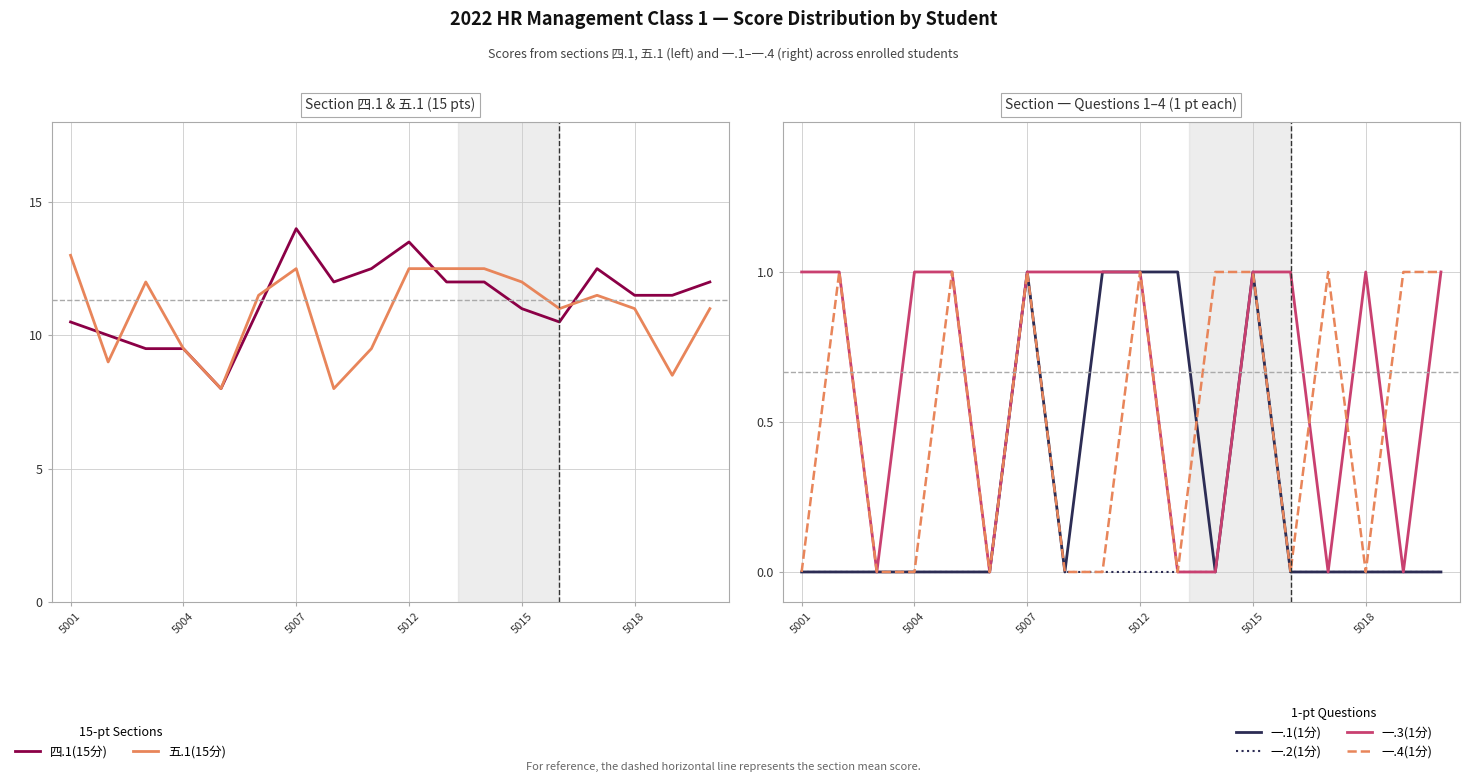

At how many categories does at least one series exceed 1?

18